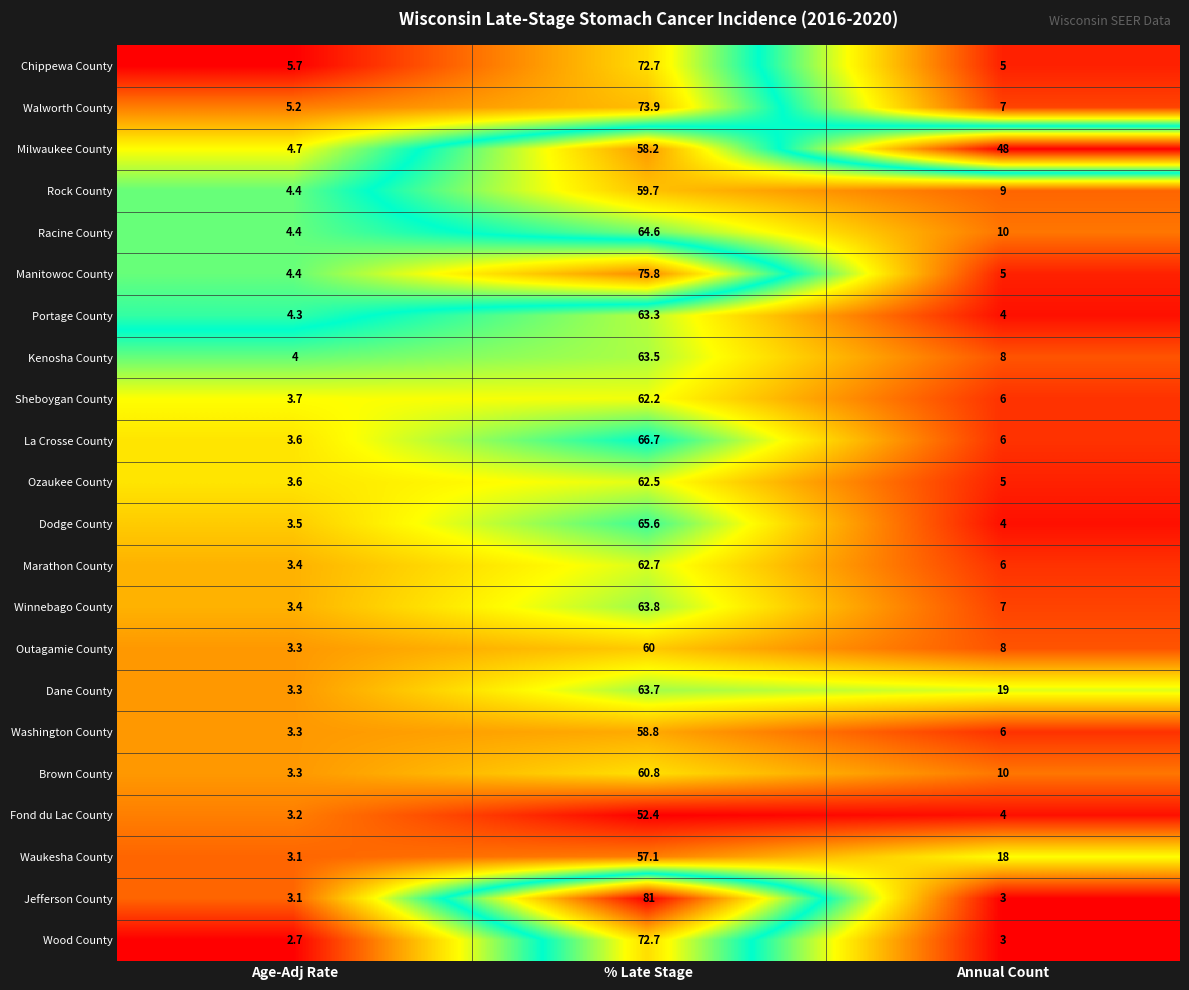

At which label does Brown County first exceed 10?

% Late Stage